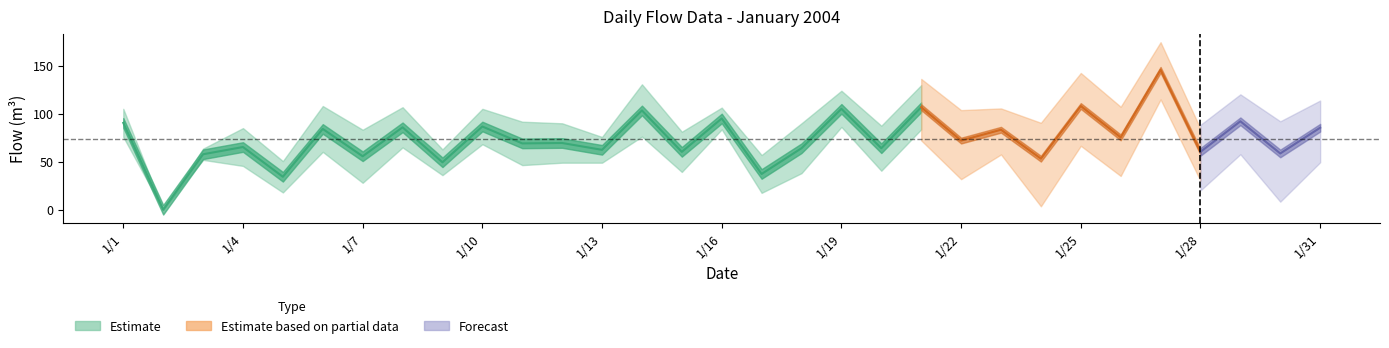

The KXSIMJ series shows 65.5 at 1/26. True or false?

False